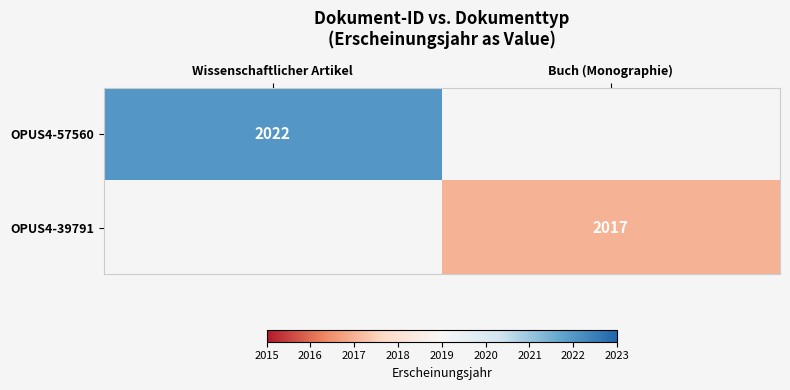

Is the value of OPUS4-57560 at Wissenschaftlicher Artikel greater than the value of OPUS4-39791 at Buch (Monographie)?

Yes